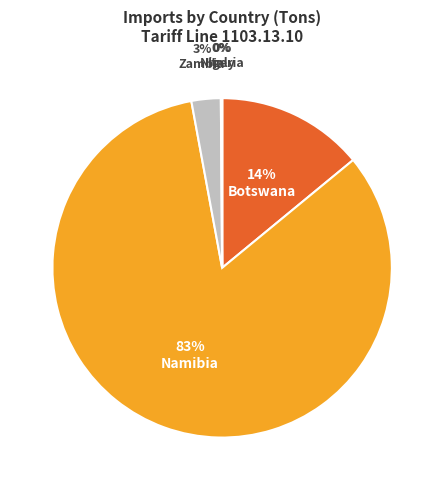

Is the sum of Italy and Zambia greater than half?

No